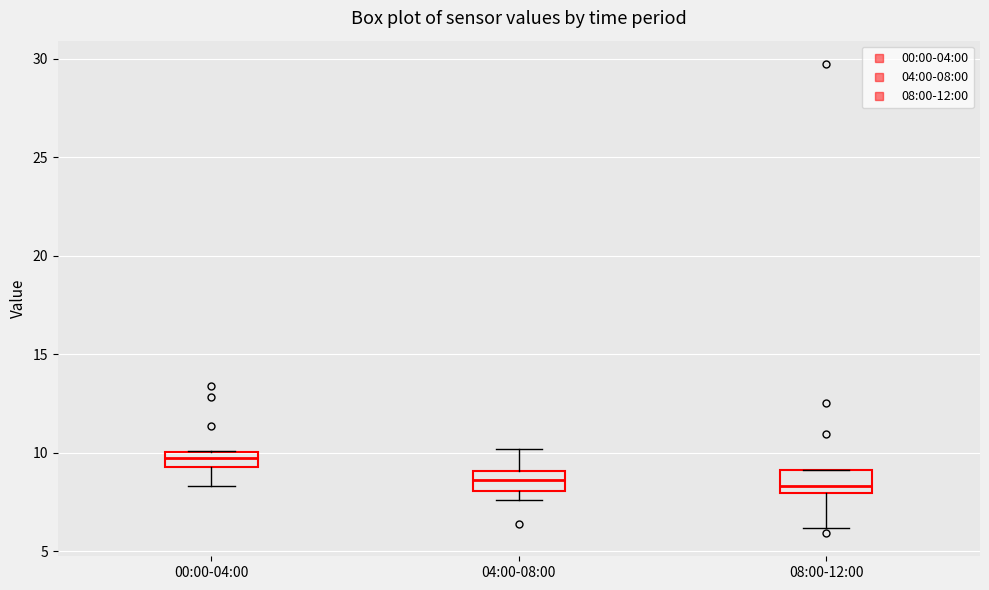

Reading left to right, transcribe this box plot: for each box, give where its median line is, the range the box spans, and where its two whiskers end, as read against the y-axis. The values are not printed on the chart, so give them approximately, as read against the axis.

00:00-04:00: median 9.5 (inside the box), box 9.5 to 10.0, whiskers 8.5 to 10.0
04:00-08:00: median 8.5, box 8.0 to 9.0, whiskers 7.5 to 10.0
08:00-12:00: median 8.5, box 8.0 to 9.0, whiskers 6.0 to 9.0